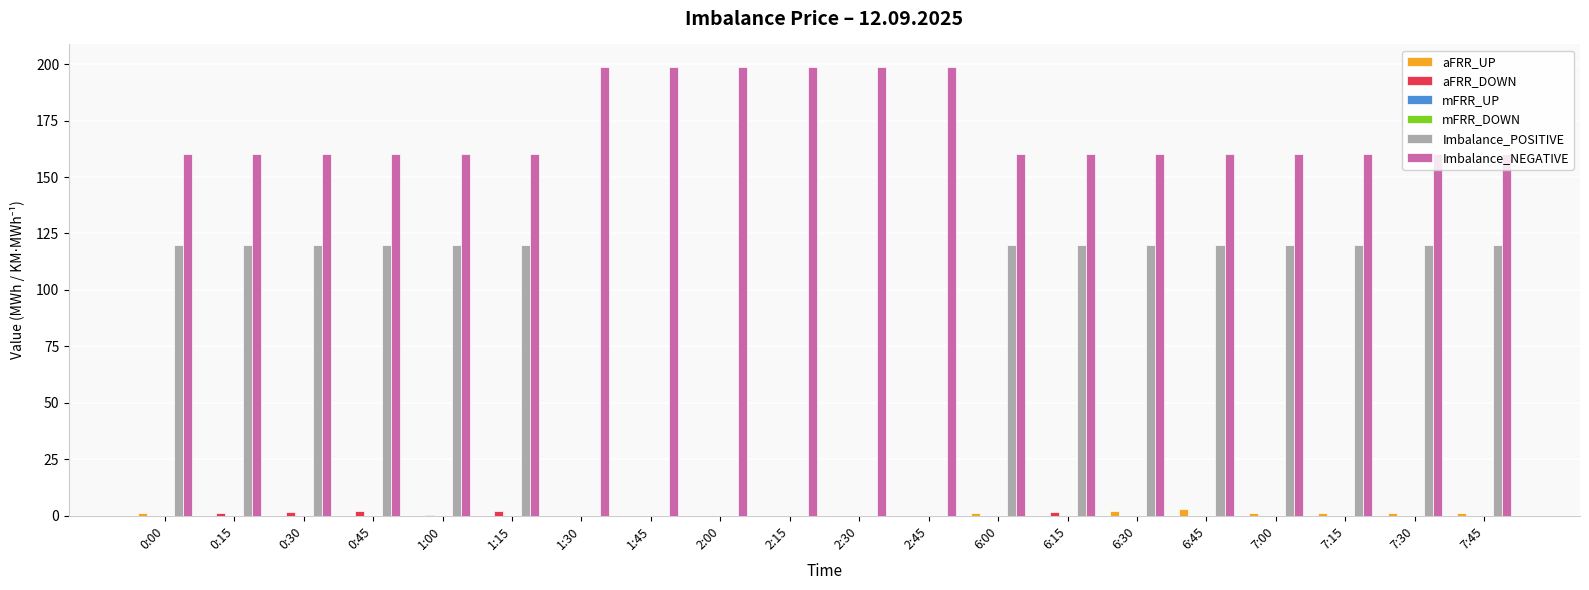

What is the label of the 12th bar from the left?

2:45